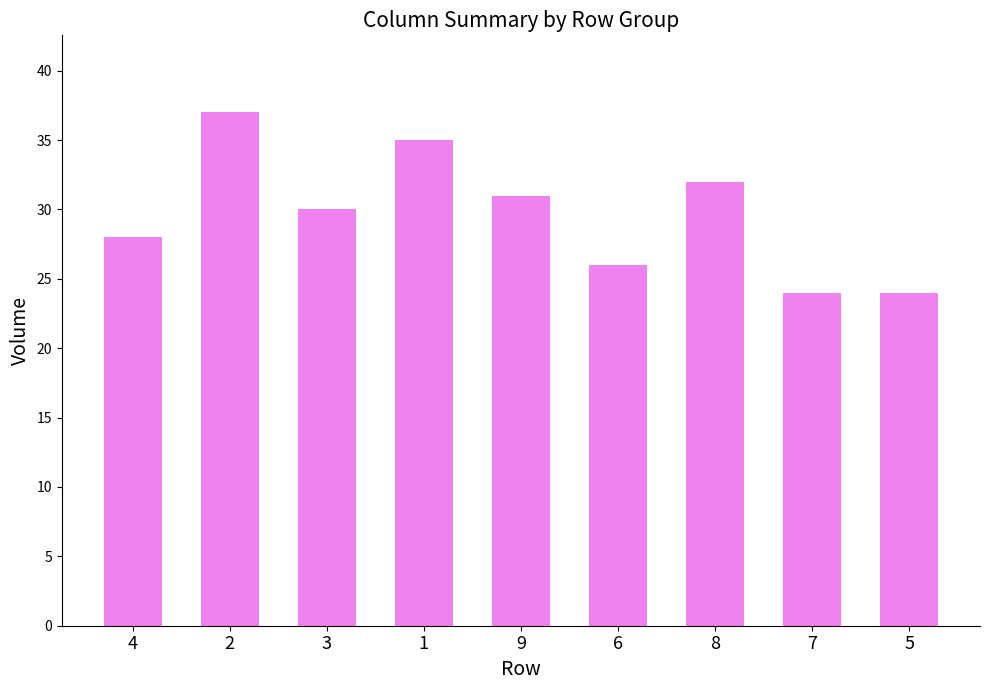

What is the greatest value displayed?

37